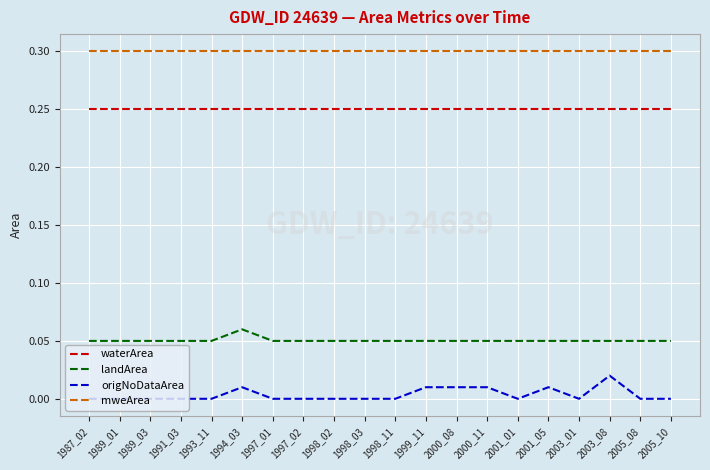

What is the maximum value shown in the chart?

0.3